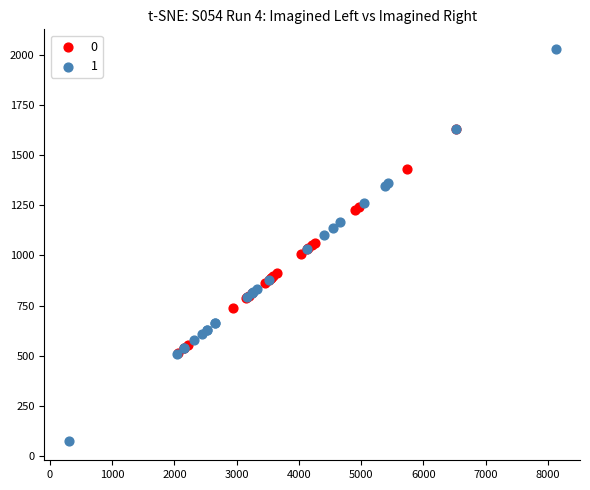

What are all the series names shown in the legend?

0, 1